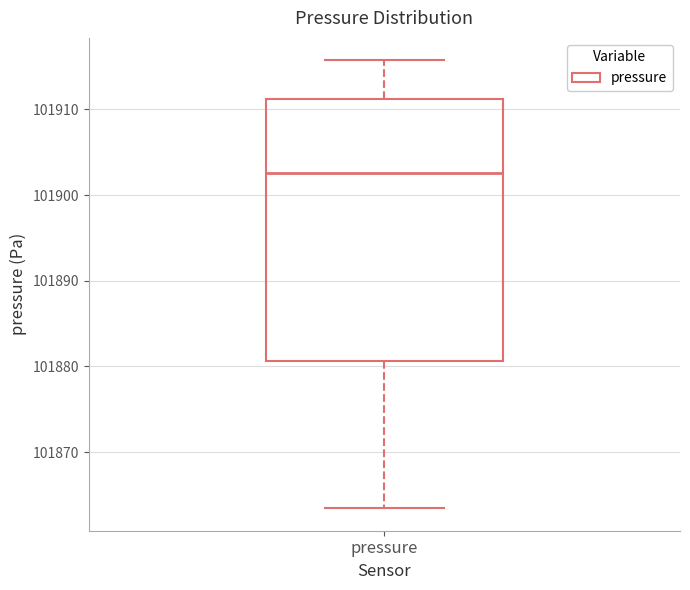

Transcribe this box plot: give where the median line is, the range the box spans, and where the two whiskers end, as read against the y-axis. The values are not printed on the chart, so give them approximately, as read against the axis.

median 101903, box 101881 to 101911, whiskers 101863 to 101916